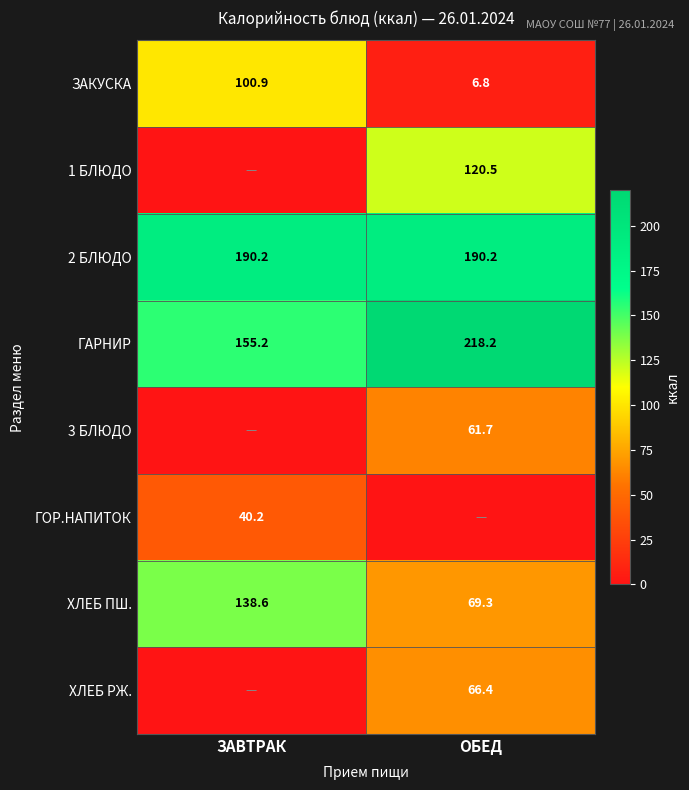

What value does the ЗАКУСКА series have at ЗАВТРАК?

100.9